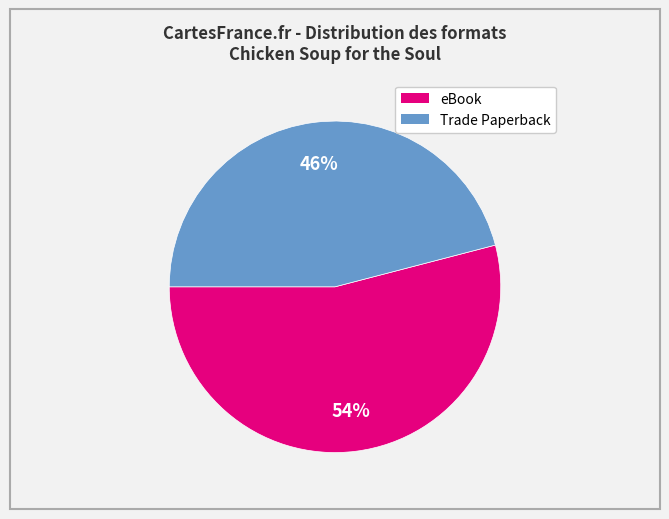

To the nearest percent, what percentage of the pie is eBook?

54%